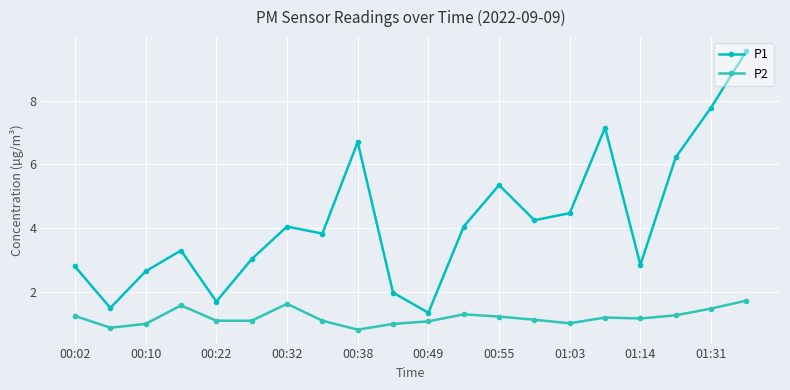

How many values in the P1 series are below 4?

10